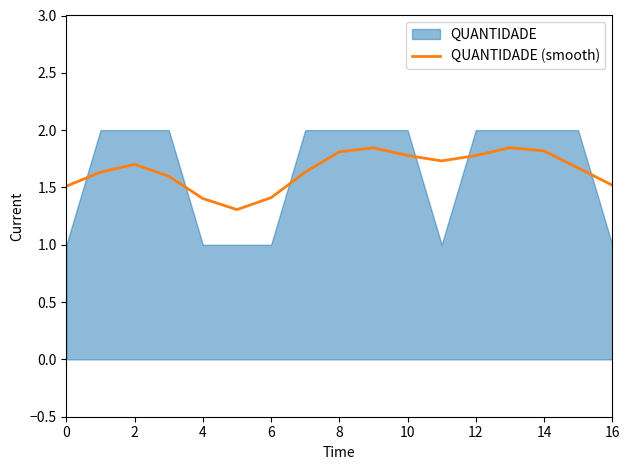

What is the lowest value of the QUANTIDADE (smooth) series?

1.3